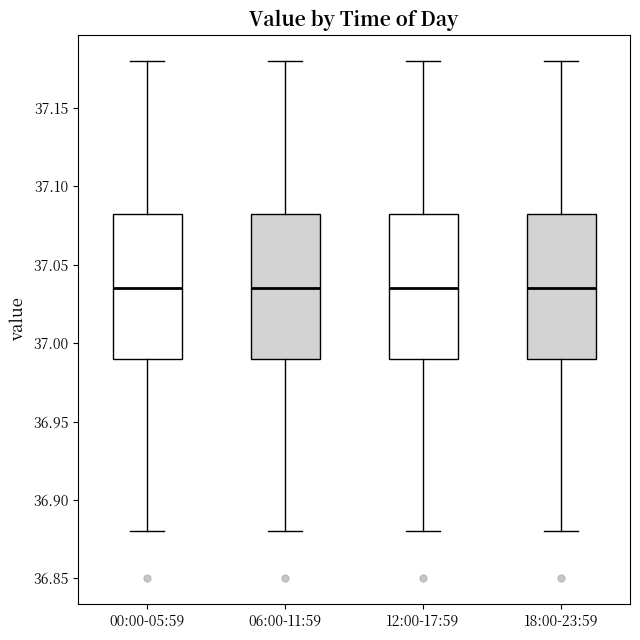

Where does the median line of the box for 06:00-11:59 sit on the y-axis? The values are not printed on the chart, so give them approximately, as read against the axis.

37.035